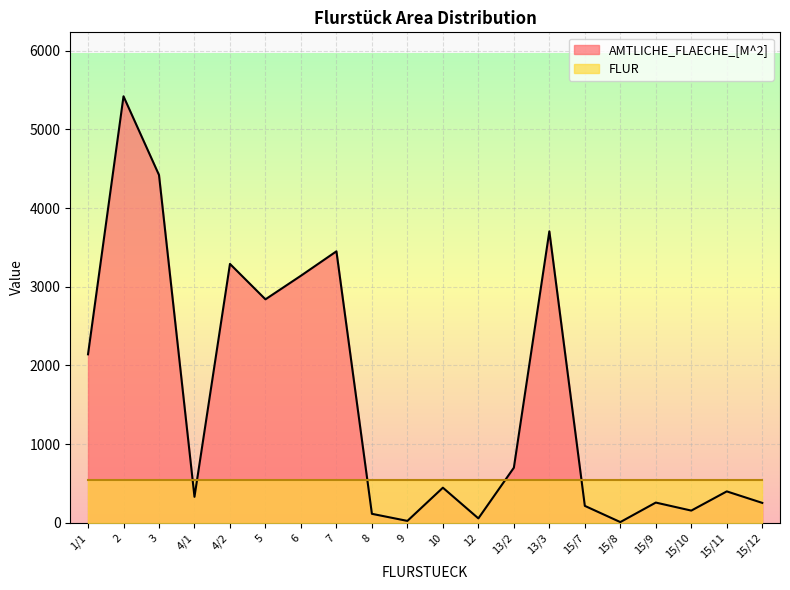

Count the number of categories in the chart.

20